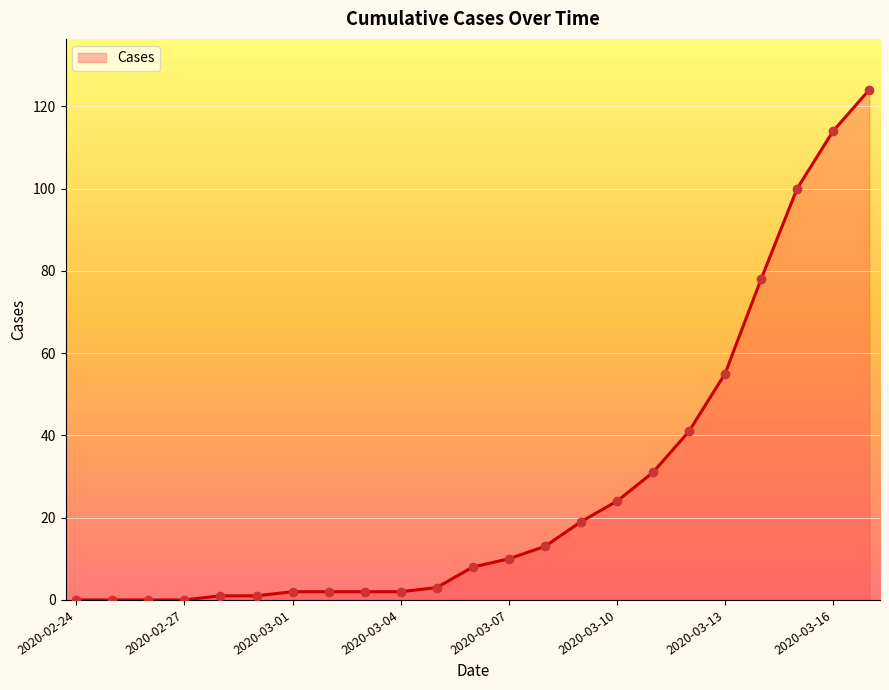

What is the greatest value displayed?

124